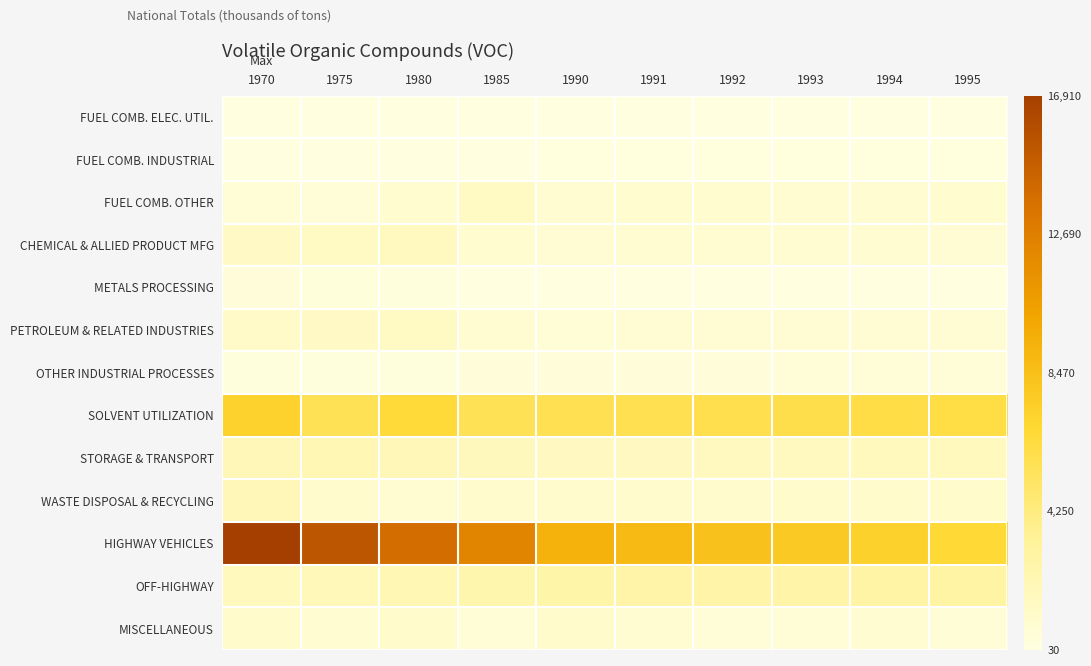

At which category does the chart reach its peak across all series?

1970